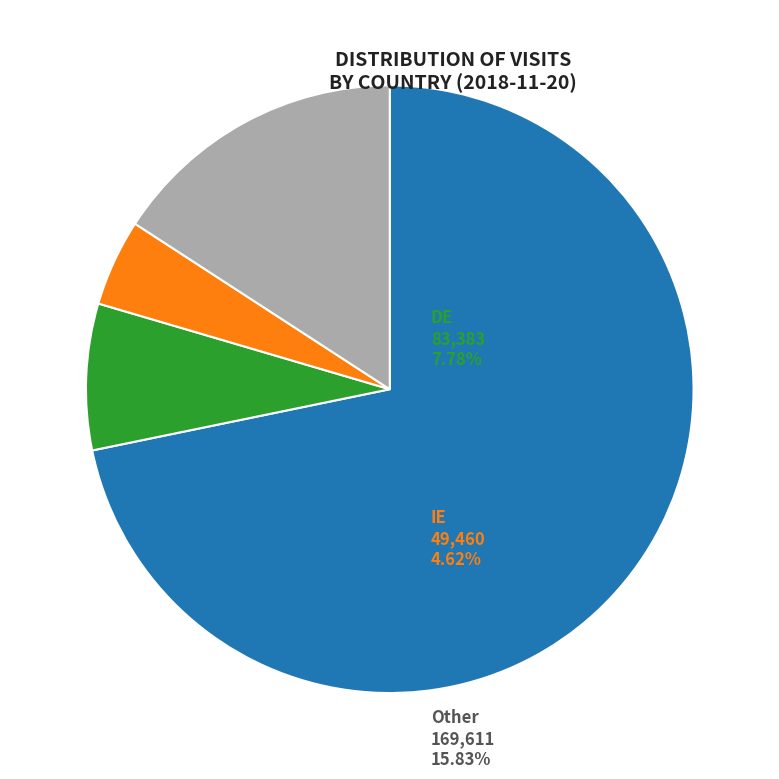

Does any single category account for the majority?

Yes